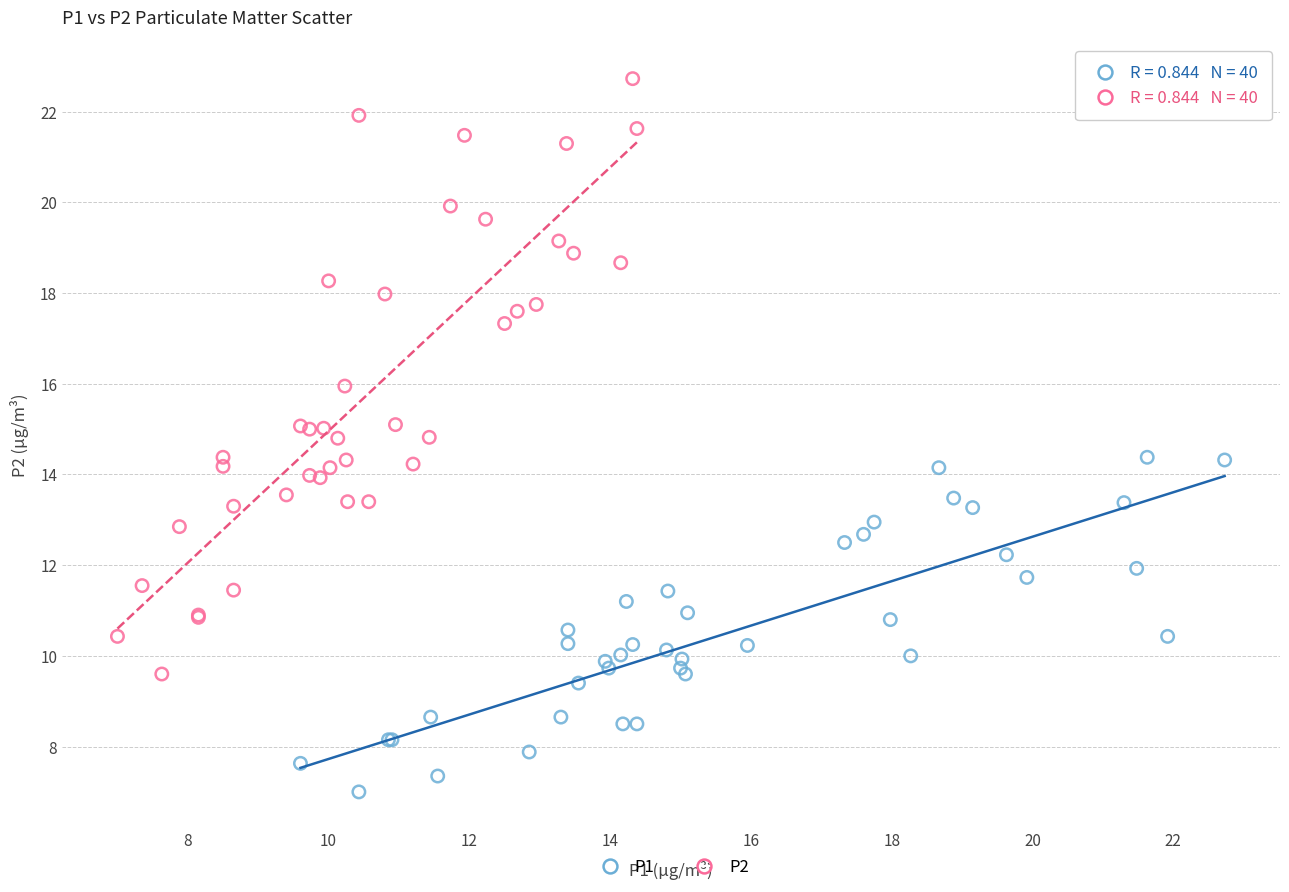

Which series has the widest spread of Y values?

P2